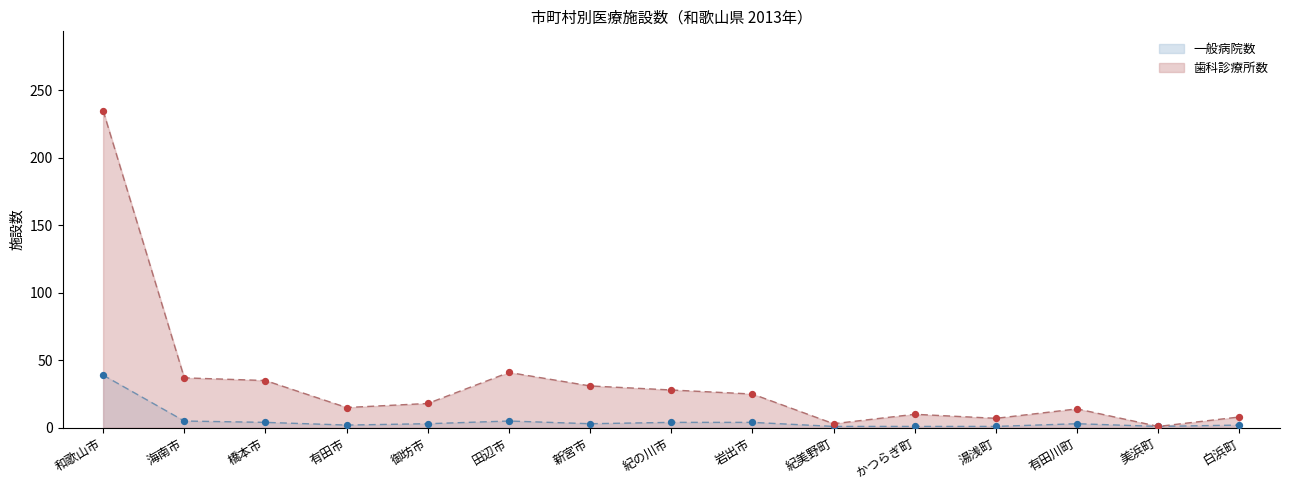

What are all the series names shown in the legend?

一般病院数, 歯科診療所数